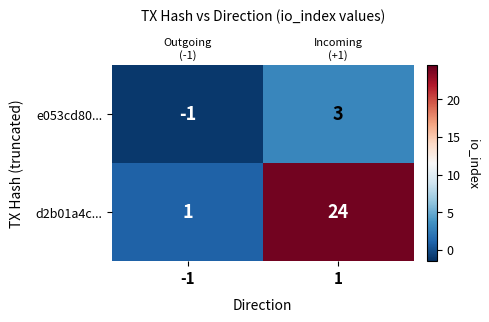

At which category is the sum across all series the highest?

1